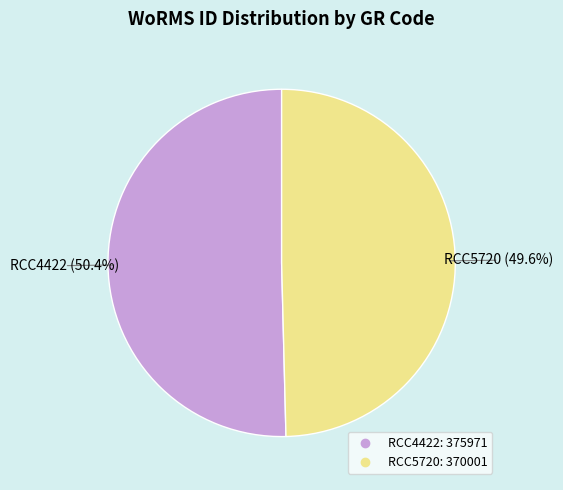

Does RCC5720 represent more than half of the total?

No